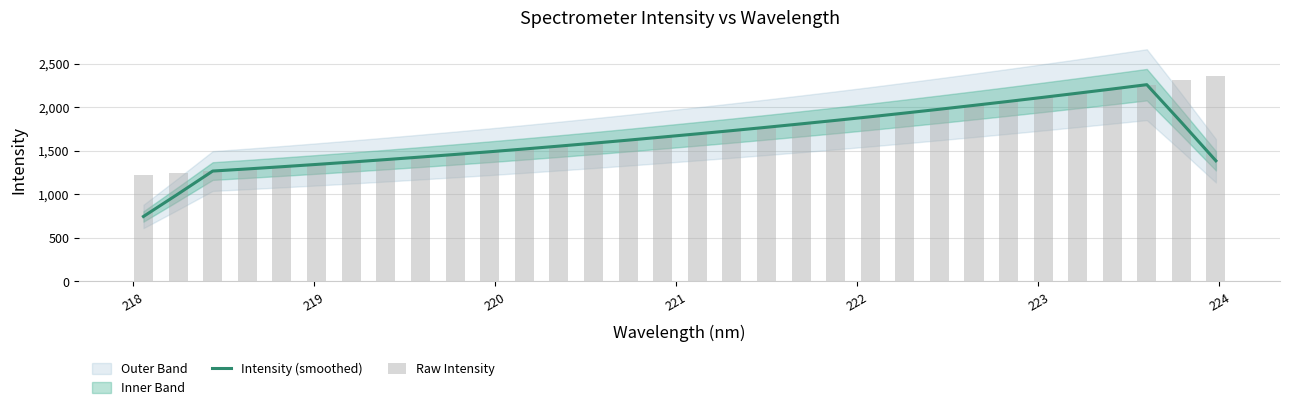

What is the difference between the maximum and minimum values in the Intensity (smoothed) series?

1513.0